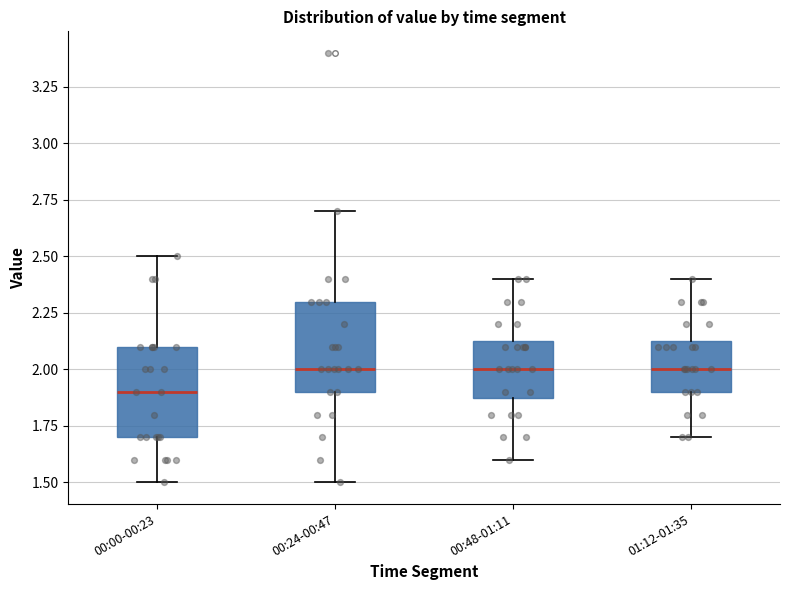

Which box has the lowest median line?

00:00-00:23